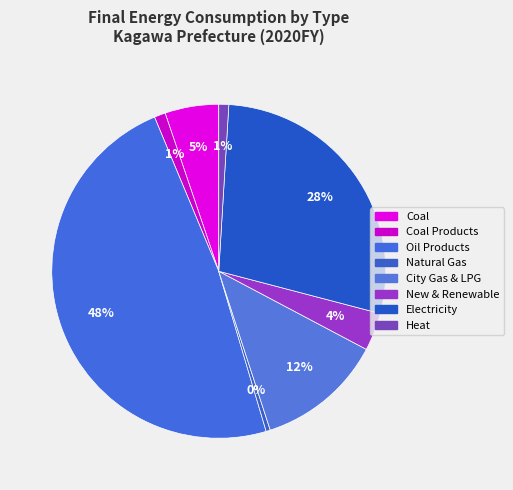

Count the number of slices in the pie.

8